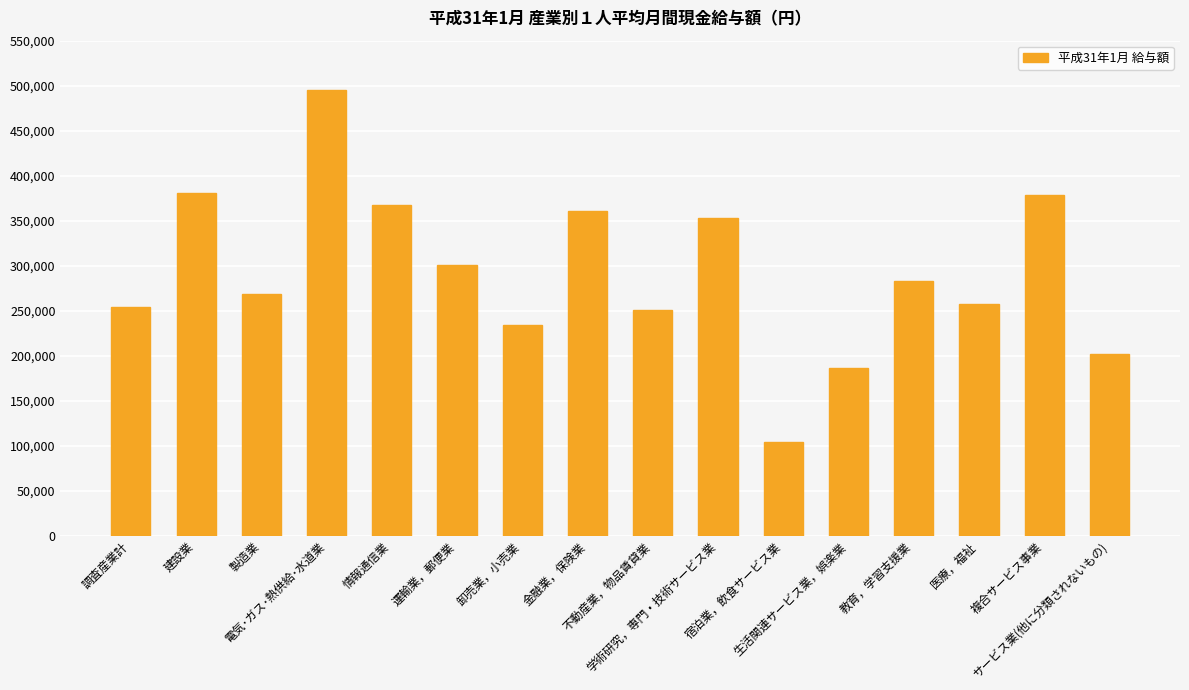

What is the difference between the second highest and second lowest values?

194325